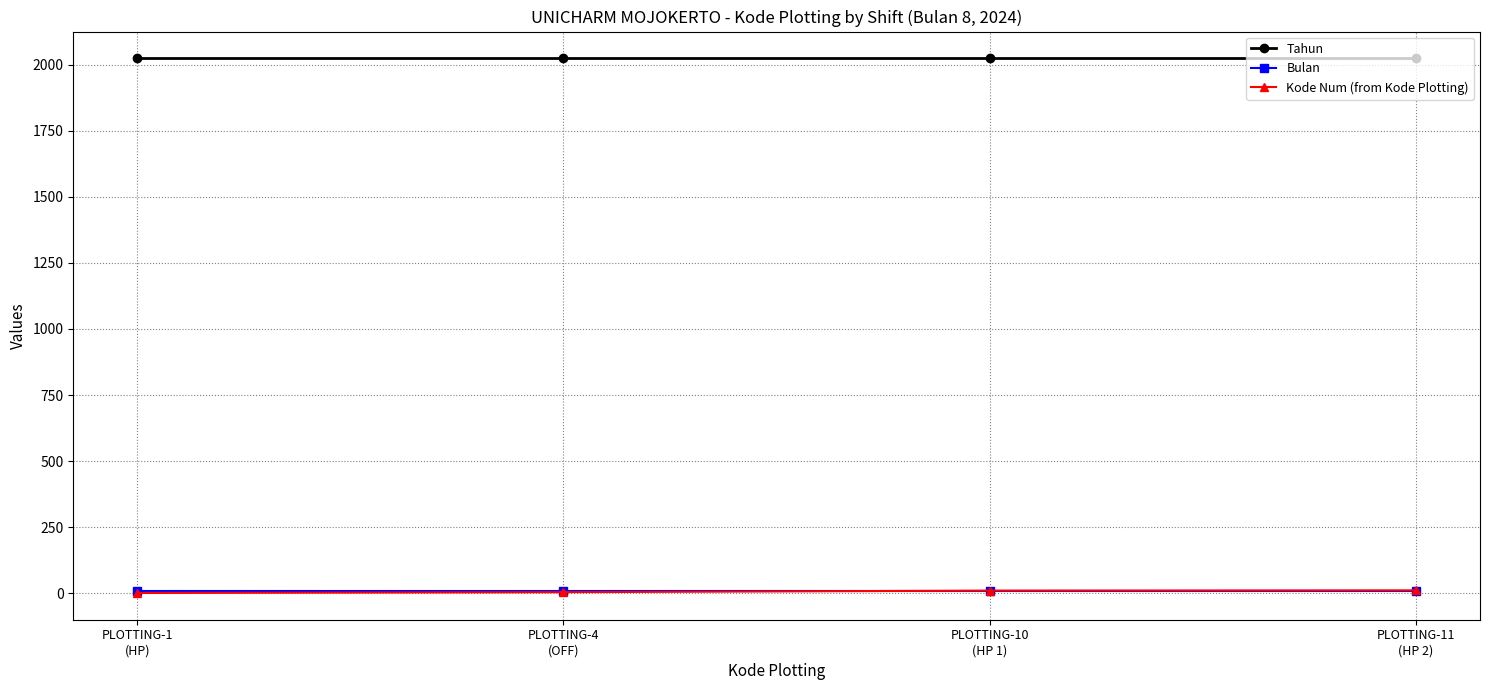

Which series has the largest total across all categories?

Tahun